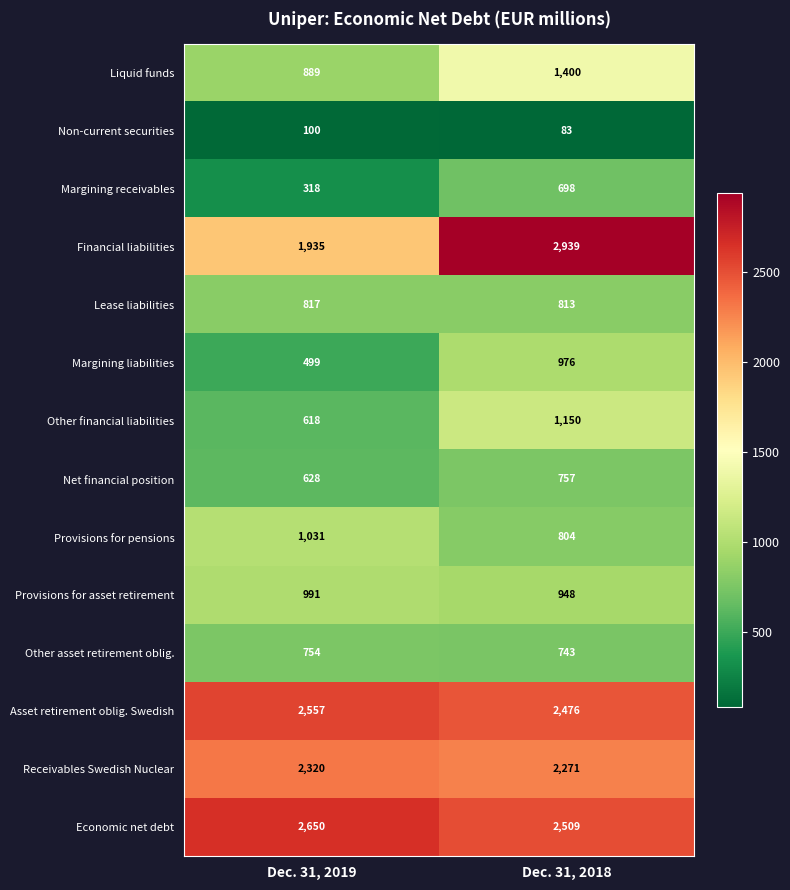

What is the sum of all Asset retirement oblig. Swedish values?

5033